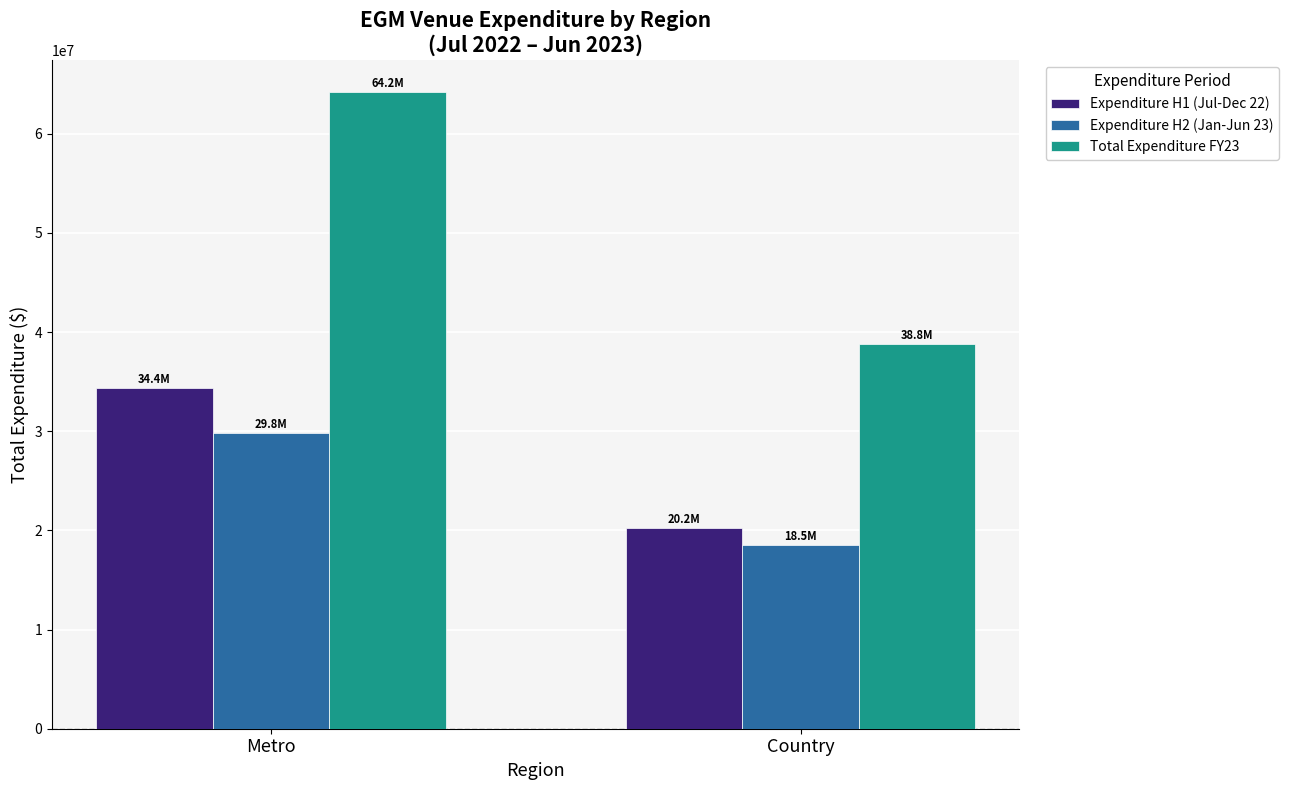

What is the label of the 2nd bar from the left?

Country